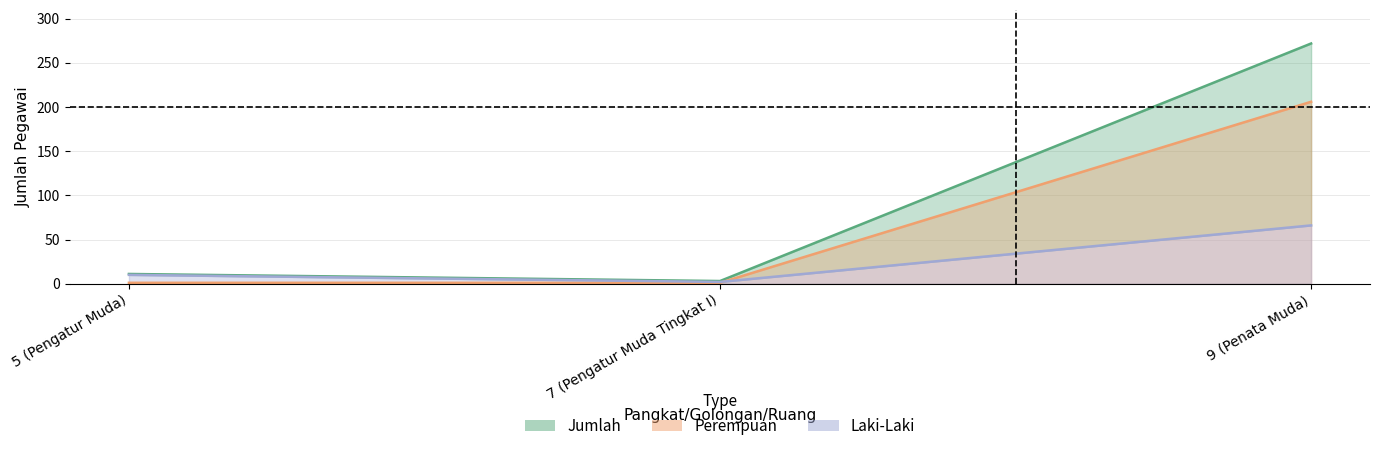

Rank the categories by Perempuan value from lowest to highest.

5 (Pengatur Muda), 7 (Pengatur Muda Tingkat I), 9 (Penata Muda)